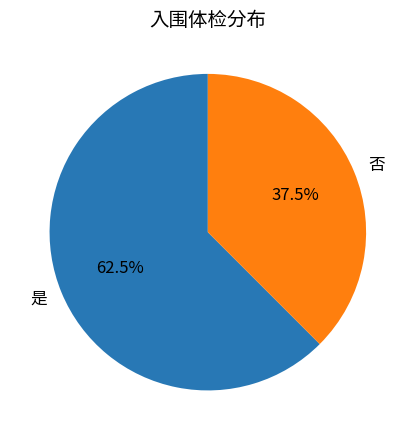

Is there a majority slice in this chart?

Yes